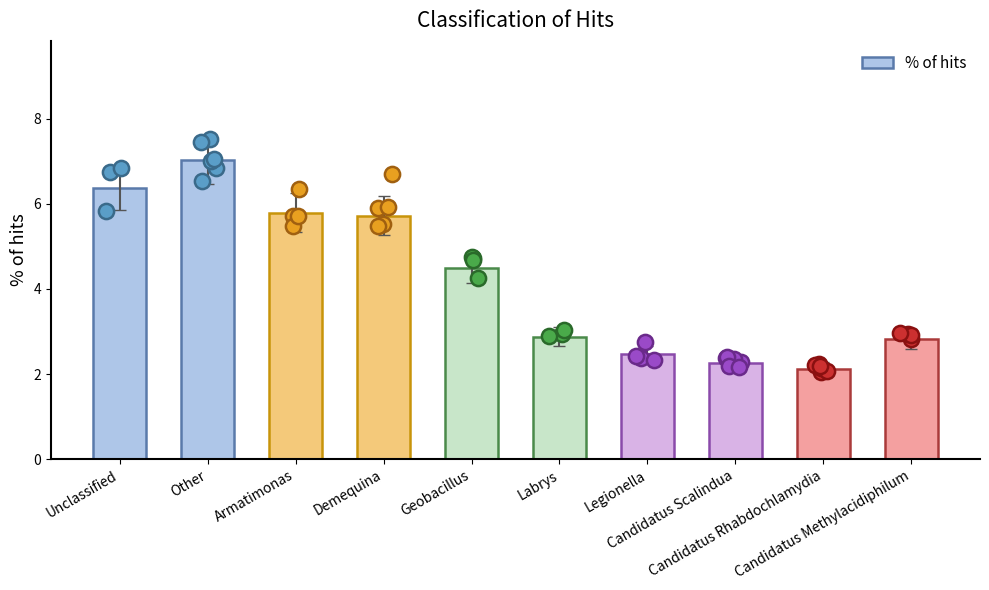

Approximately how many times larger is the value at Candidatus Methylacidiphilum compared to Demequina?

0.5